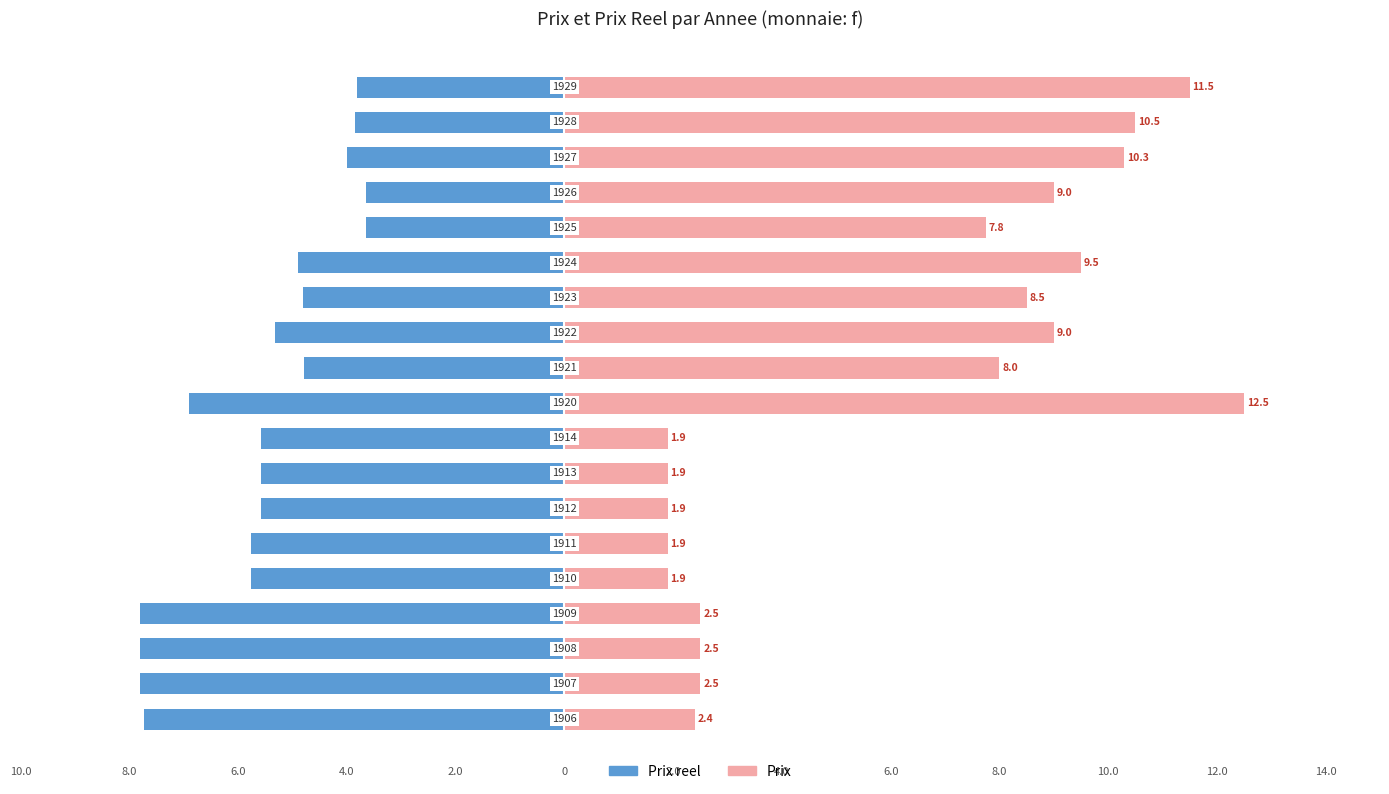

What are all the series names shown in the legend?

Prix reel, Prix